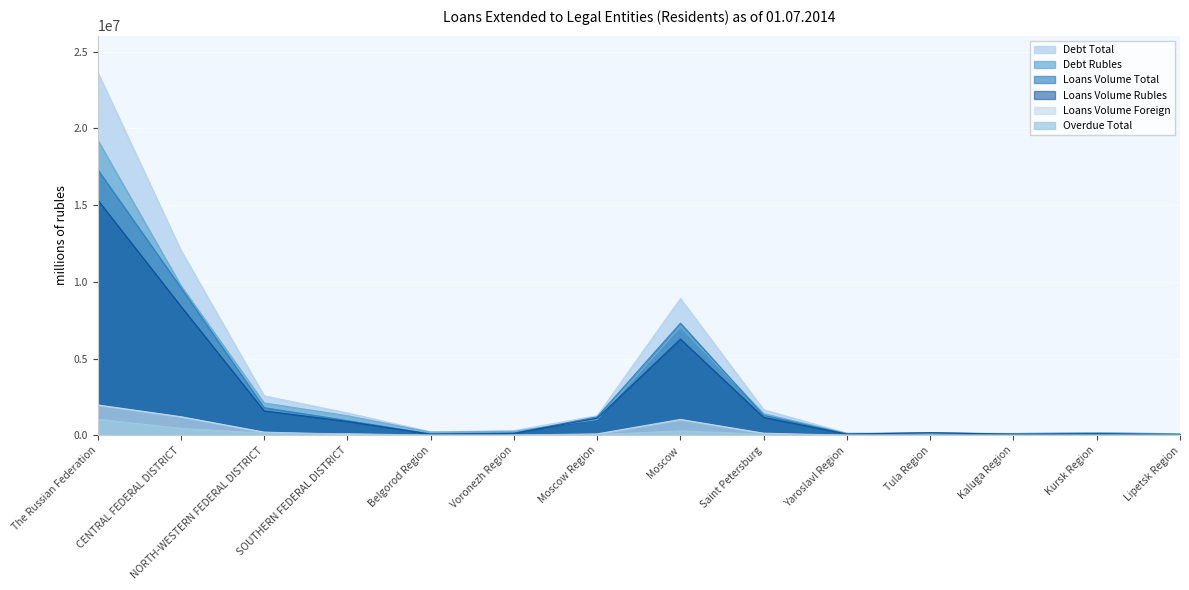

How many lines are shown in the chart?

6